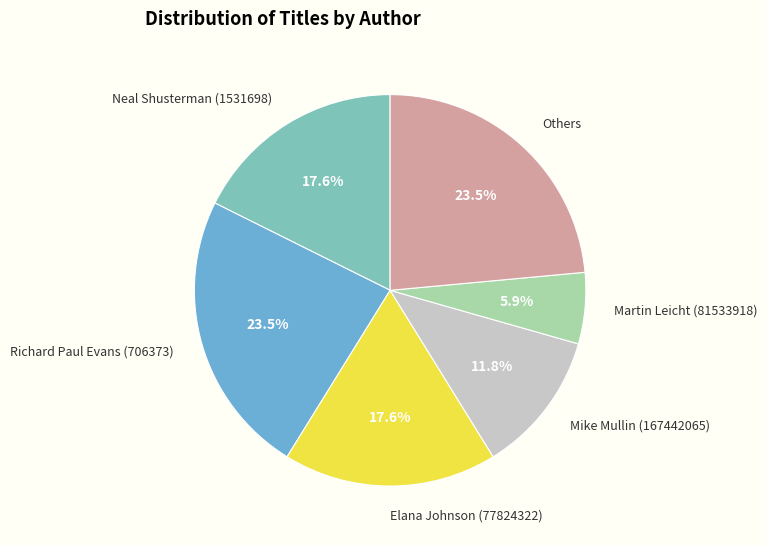

Count the number of slices in the pie.

6